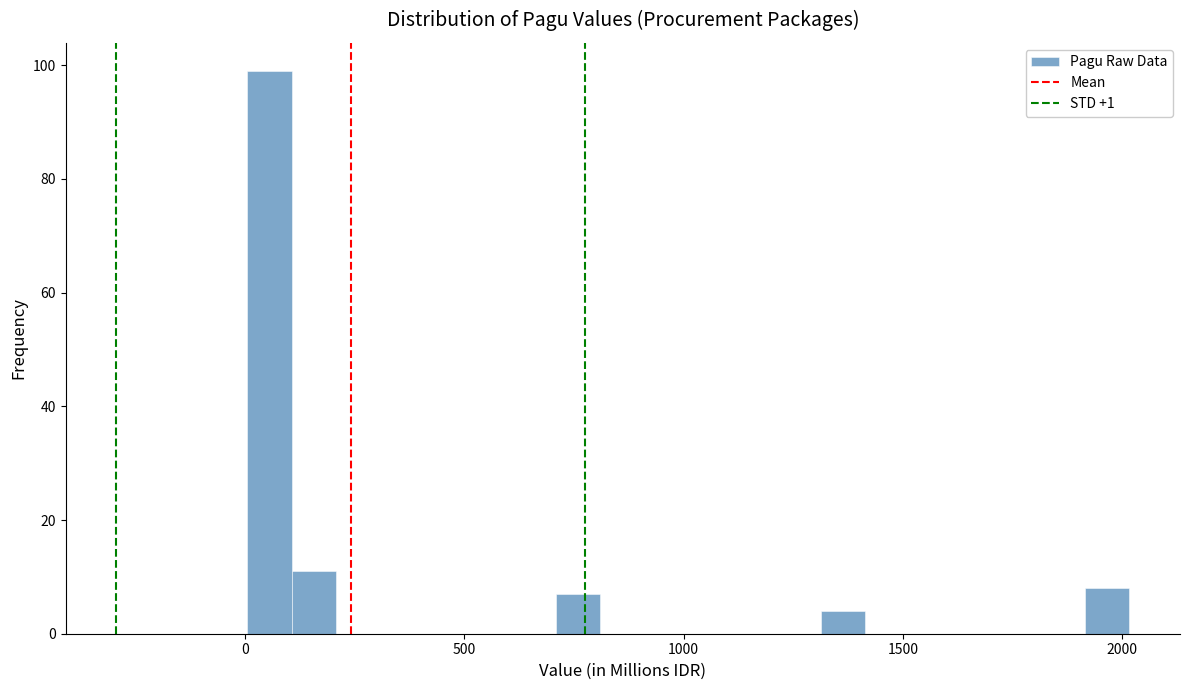

Read against the x-axis, roughly where is the centre of the tallest bar?

50